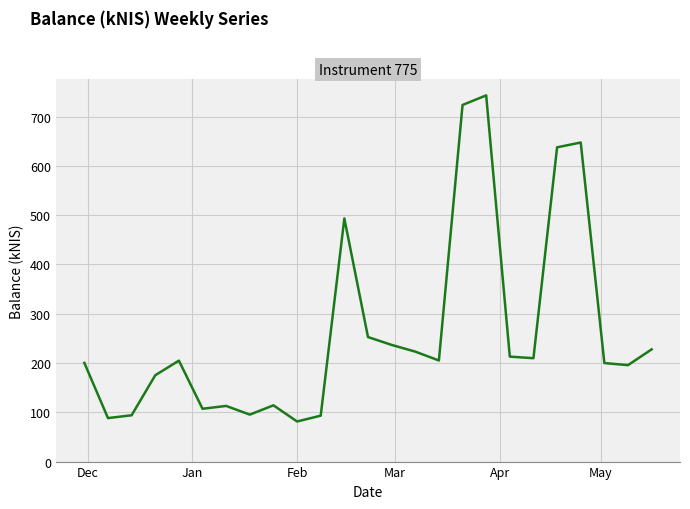

What is the minimum value shown in the chart?

81.4